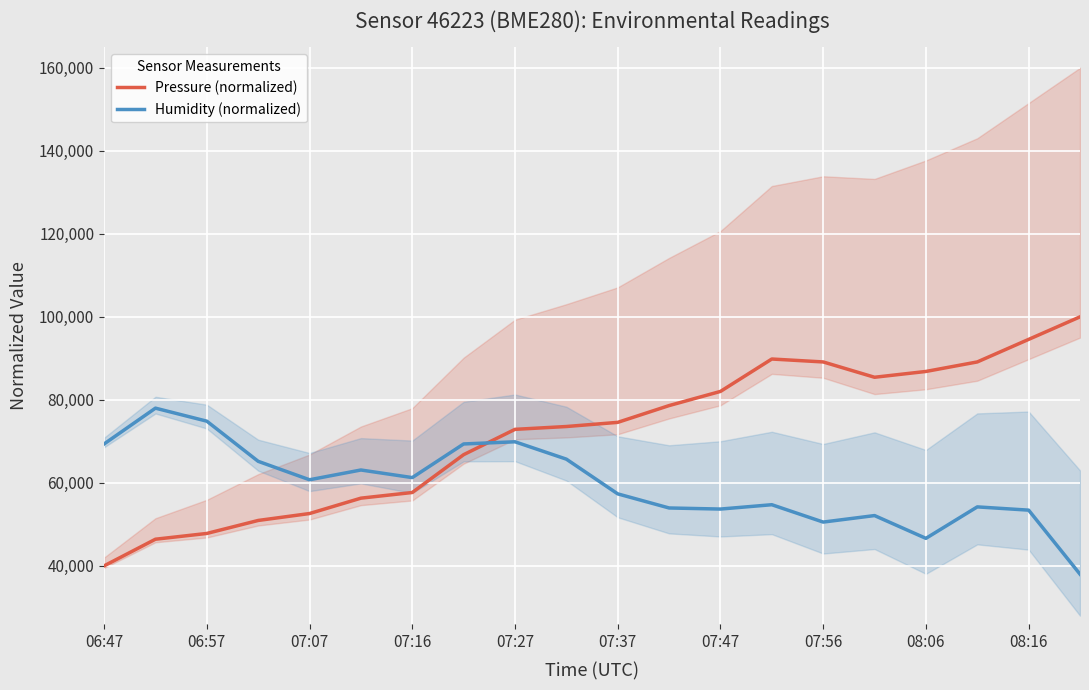

At how many categories does at least one series exceed 87934?

5